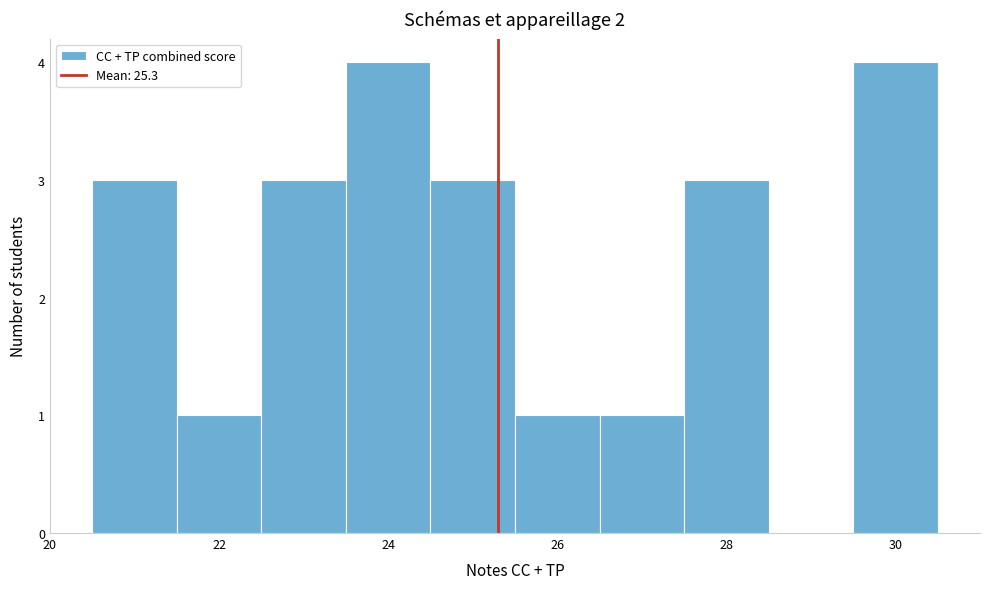

How tall is the bar that spans 20.5 to 21.5 on the x-axis? Neither the bar edges nor the heights are printed on the chart, so give them approximately, as read against the axes.

3